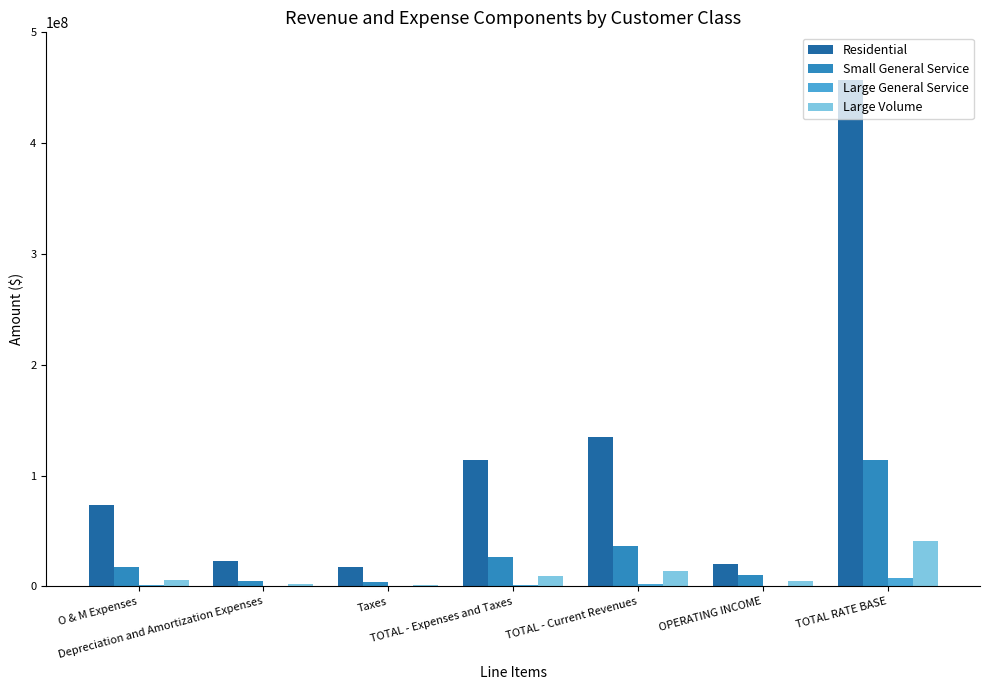

The value of Large General Service at Taxes is 419489.4. True or false?

False